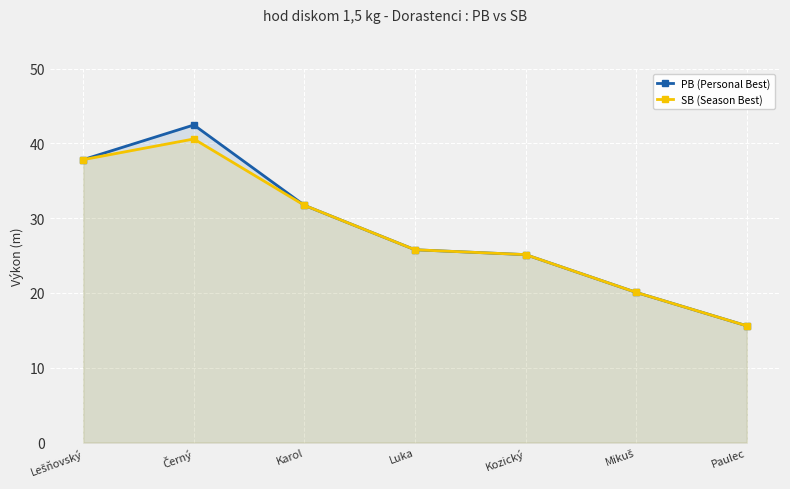

Which series has the largest total across all categories?

PB (Personal Best)